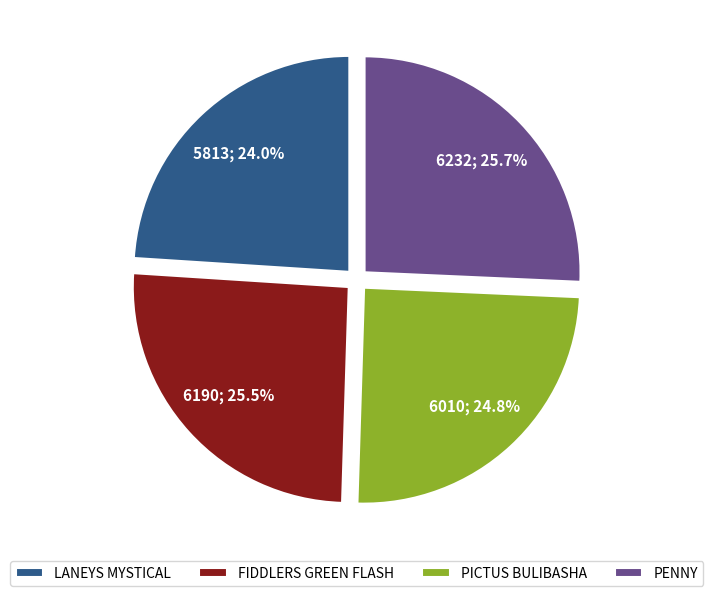

Is there any slice that represents more than half of the pie?

No